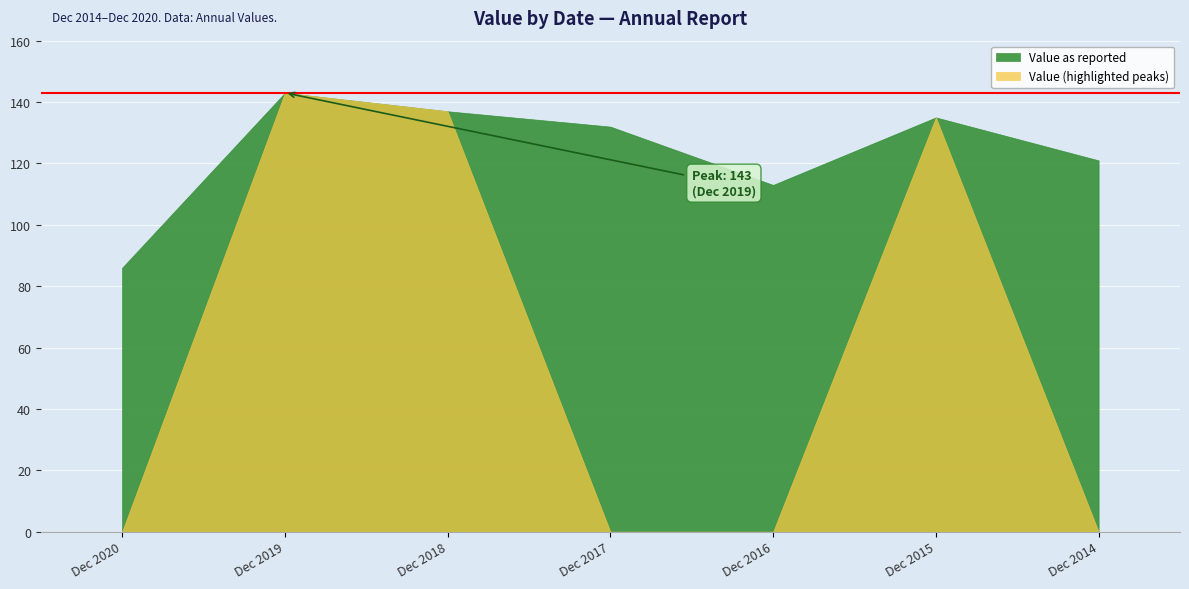

True or false: Value has a value of 132 at Dec 2017.

True